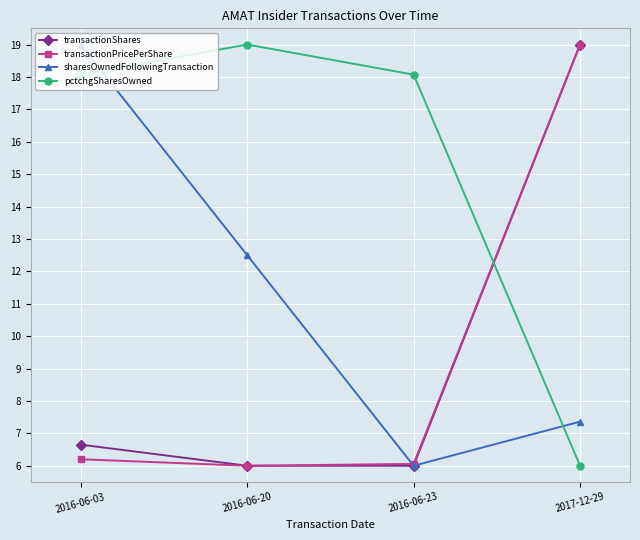

What position from the right is 2016-06-23?

2